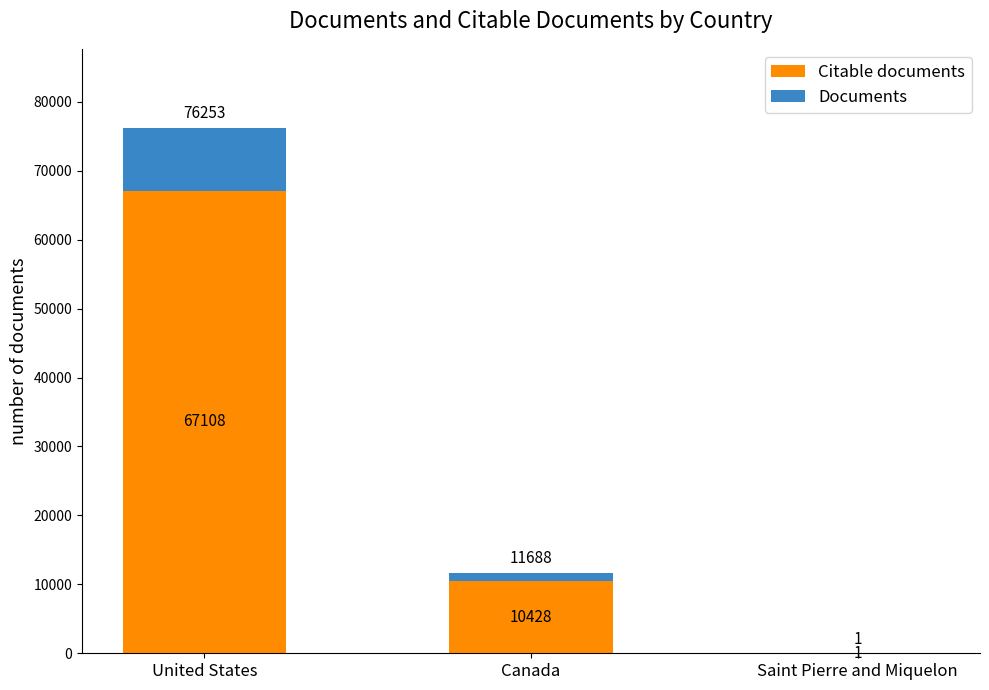

What is the highest value of the Citable documents series?

67108